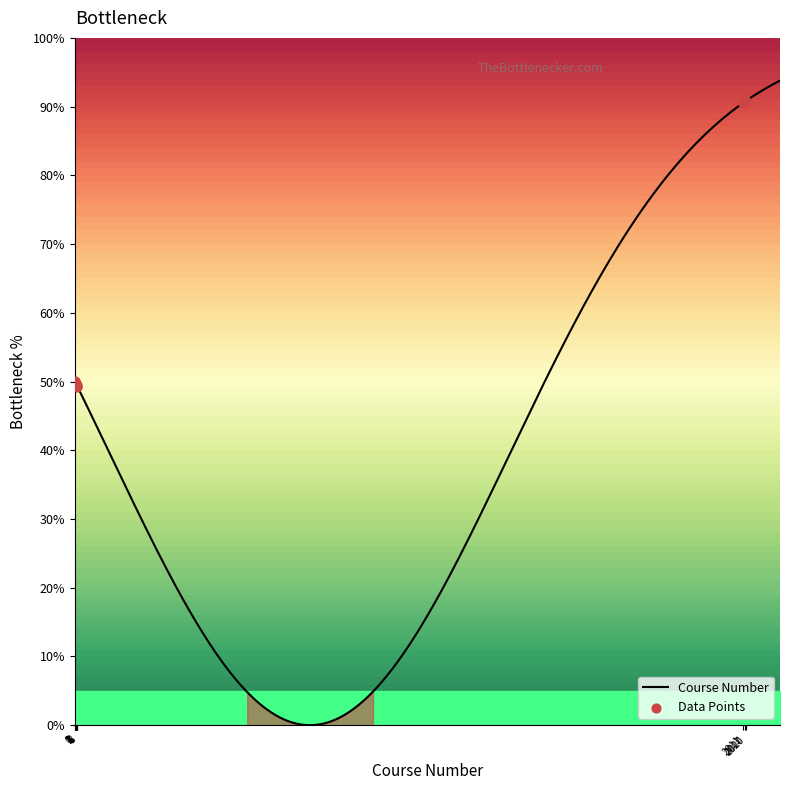

What is the maximum value for Course Number?

93.8